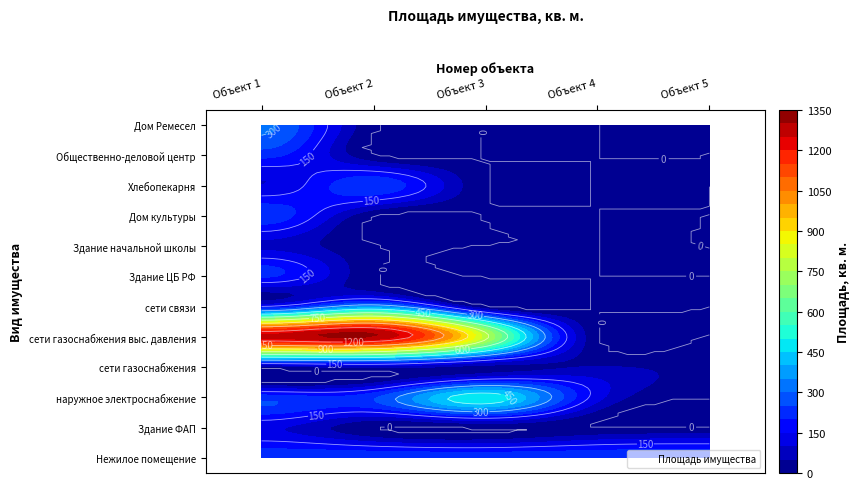

What is the sum of all Общественно-деловой центр values?

216.9